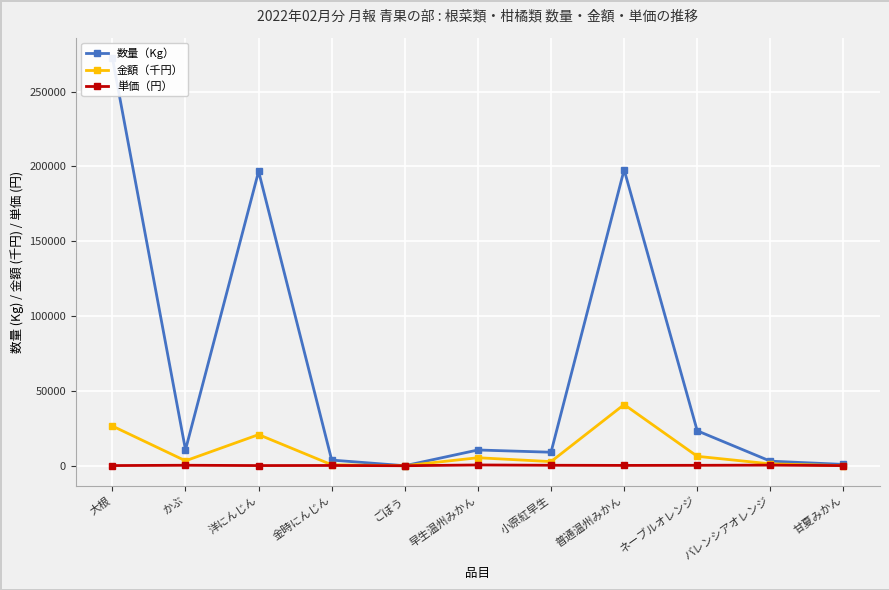

At which category does 数量（Kg） reach its first local peak?

洋にんじん